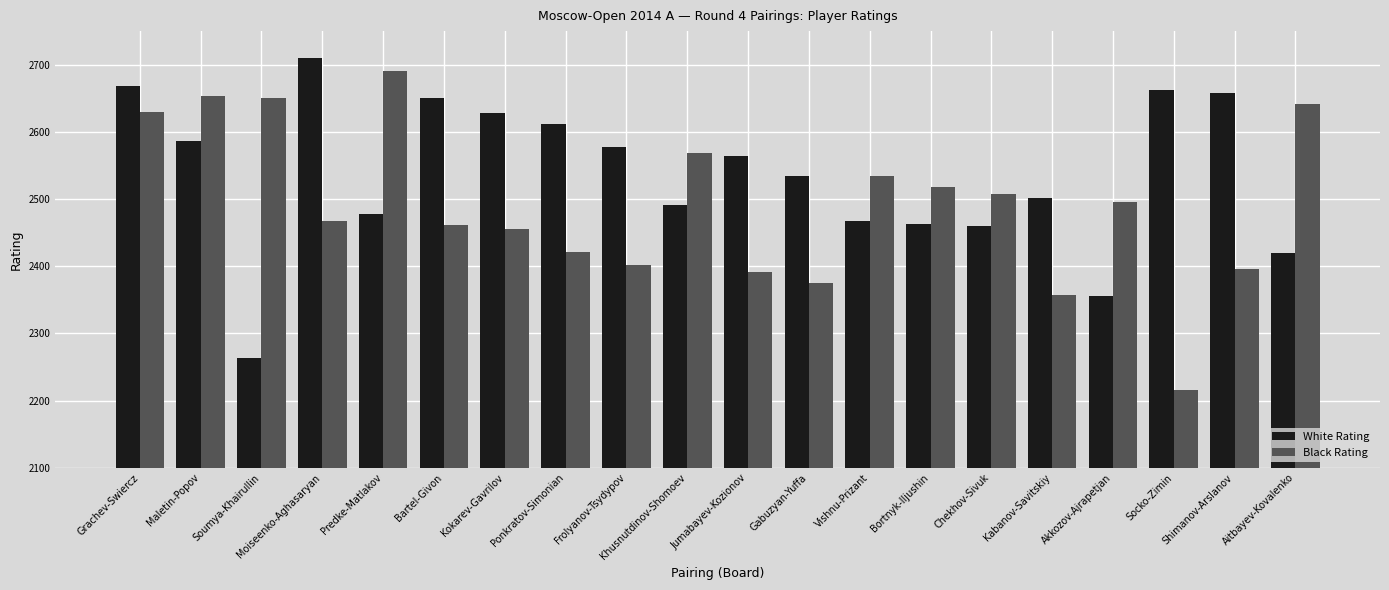

At which category is the sum across all series the highest?

Grachev-Swiercz